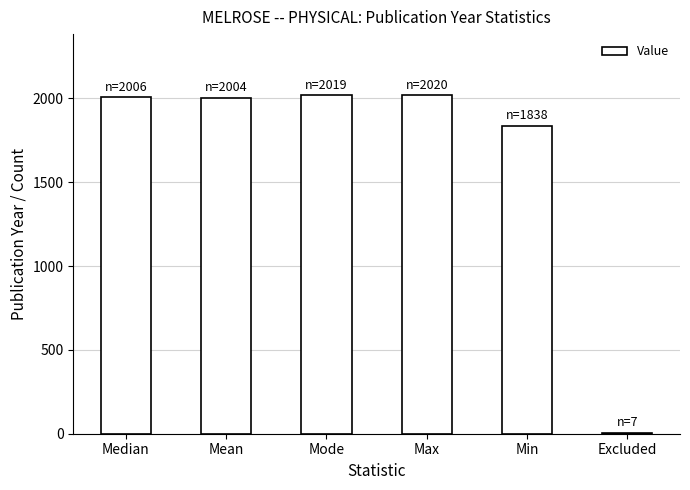

What is the sum of all values?

9894